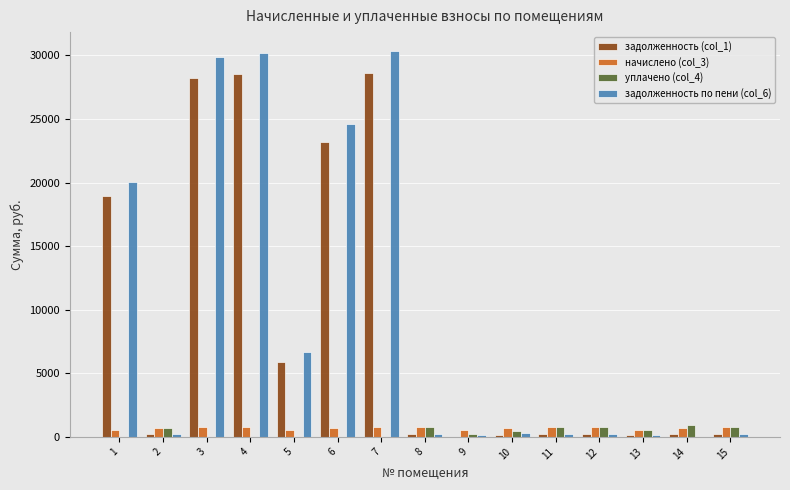

Where is задолженность по пени (col_6) nearest to the value 15156?

1